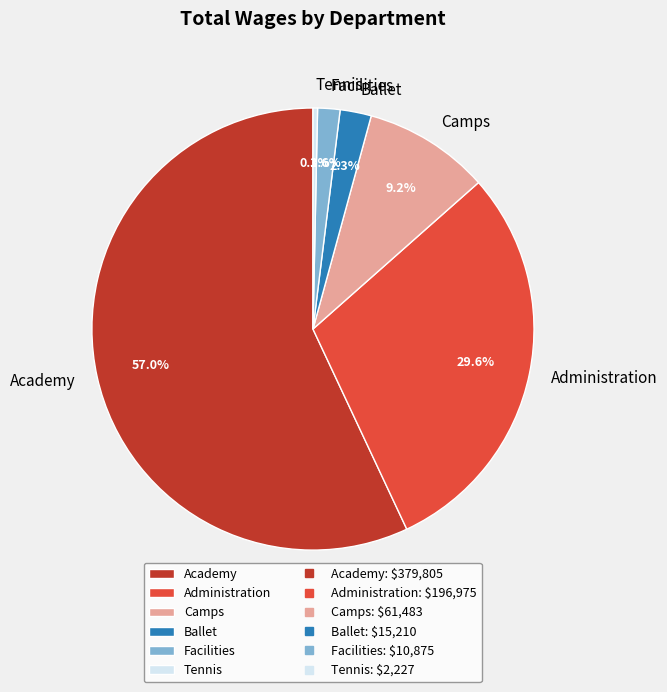

To the nearest percent, what percentage of the pie is Ballet?

2%